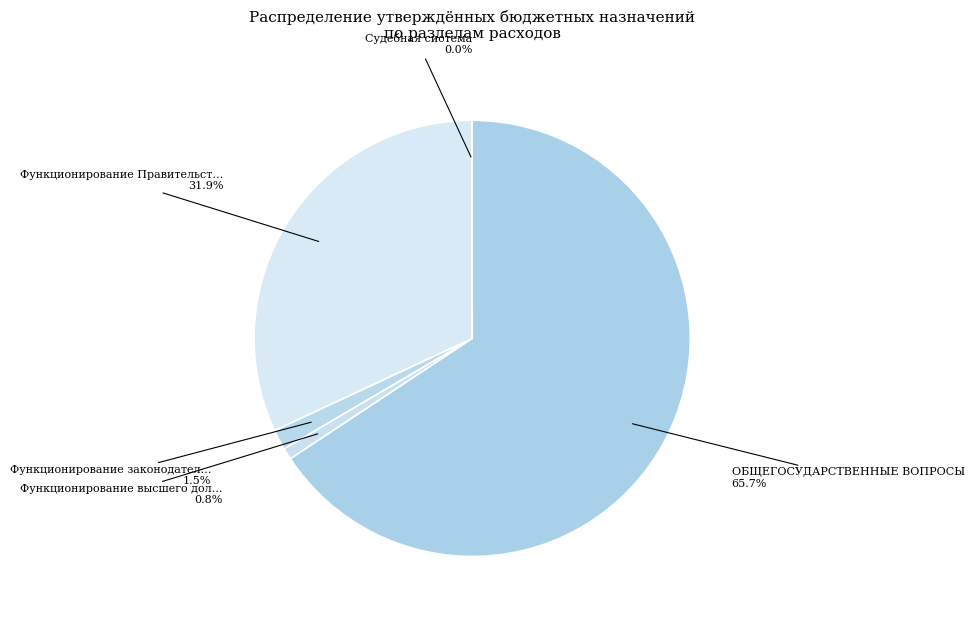

Does ОБЩЕГОСУДАРСТВЕННЫЕ ВОПРОСЫ account for over 50% of the chart?

Yes